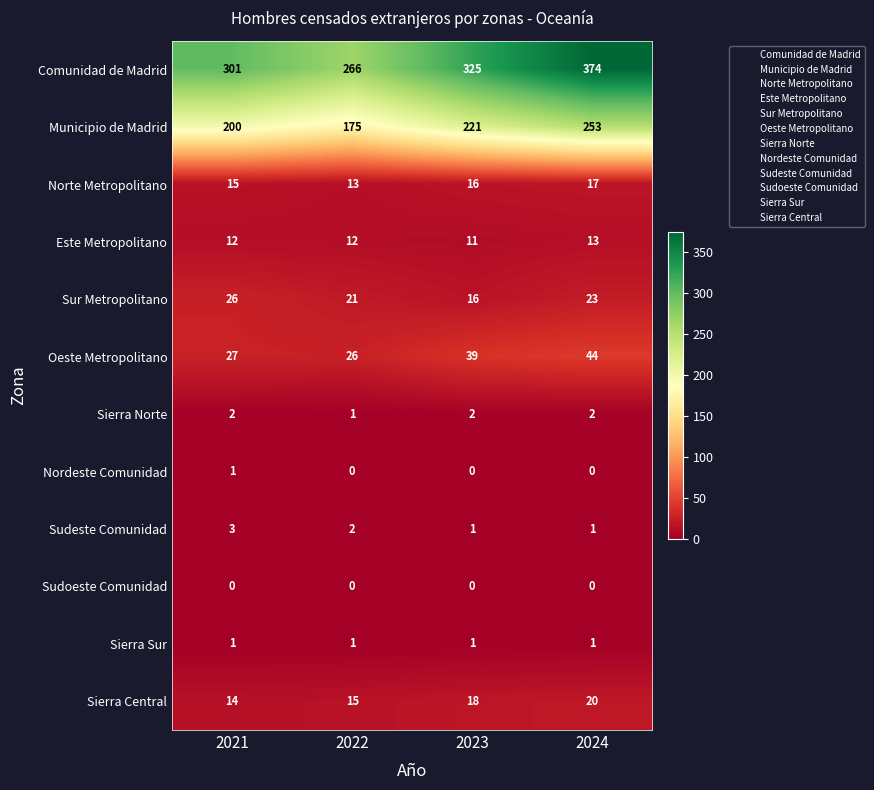

What is the spread (max minus min) of values at 2022?

266